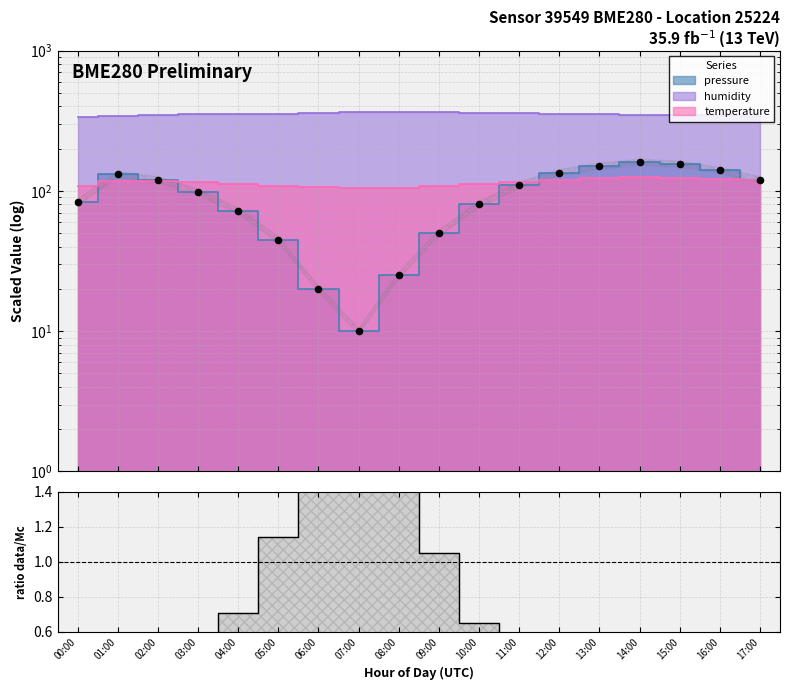

Which series reaches the minimum Y coordinate?

pressure